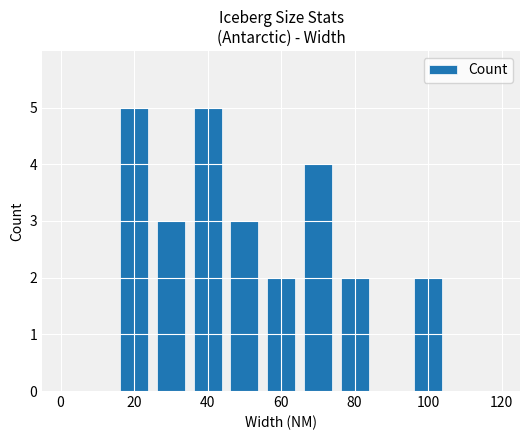

What is the greatest value displayed?

5